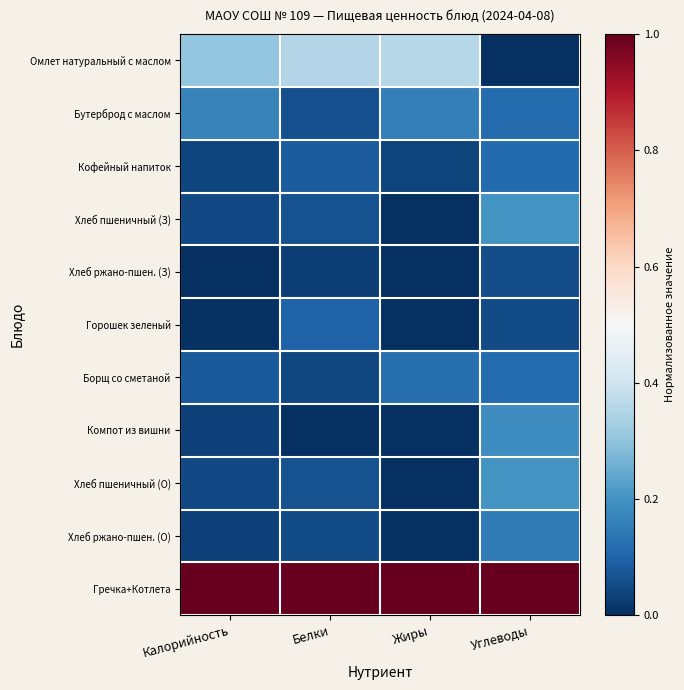

At how many categories does at least one series exceed 0?

4